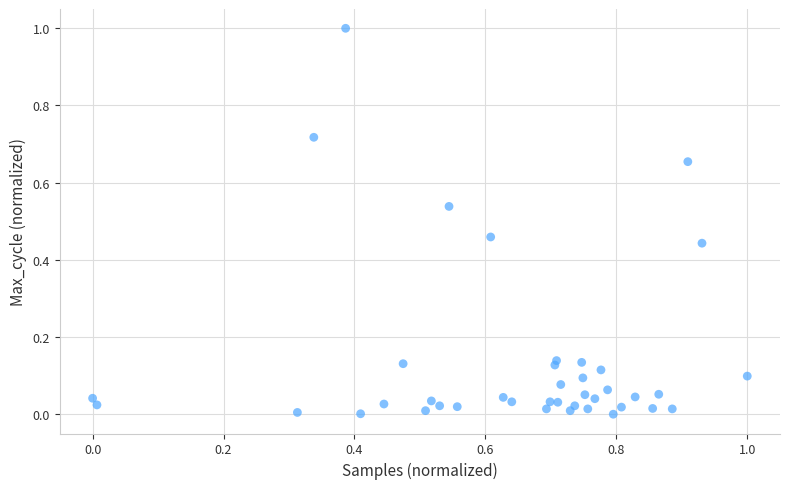

What is the range of X values (max minus min)?

1.0